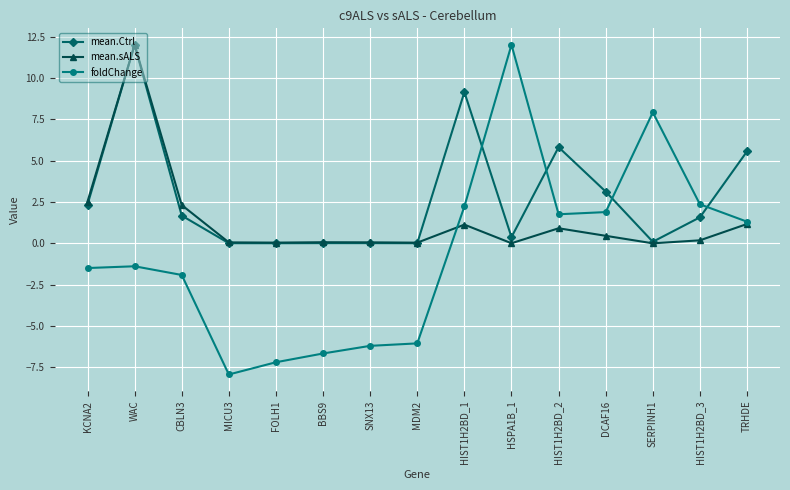

How many data points does each series have?

15